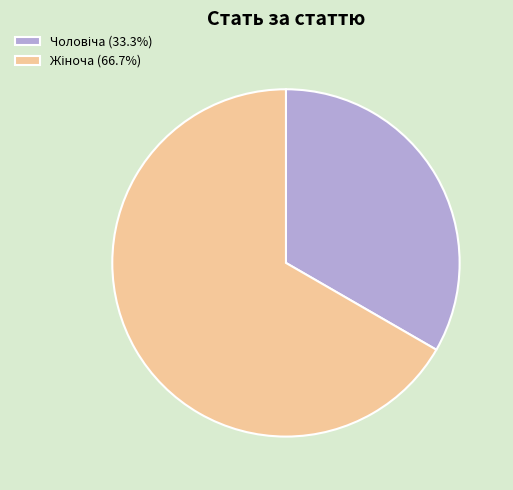

Count the number of slices in the pie.

2